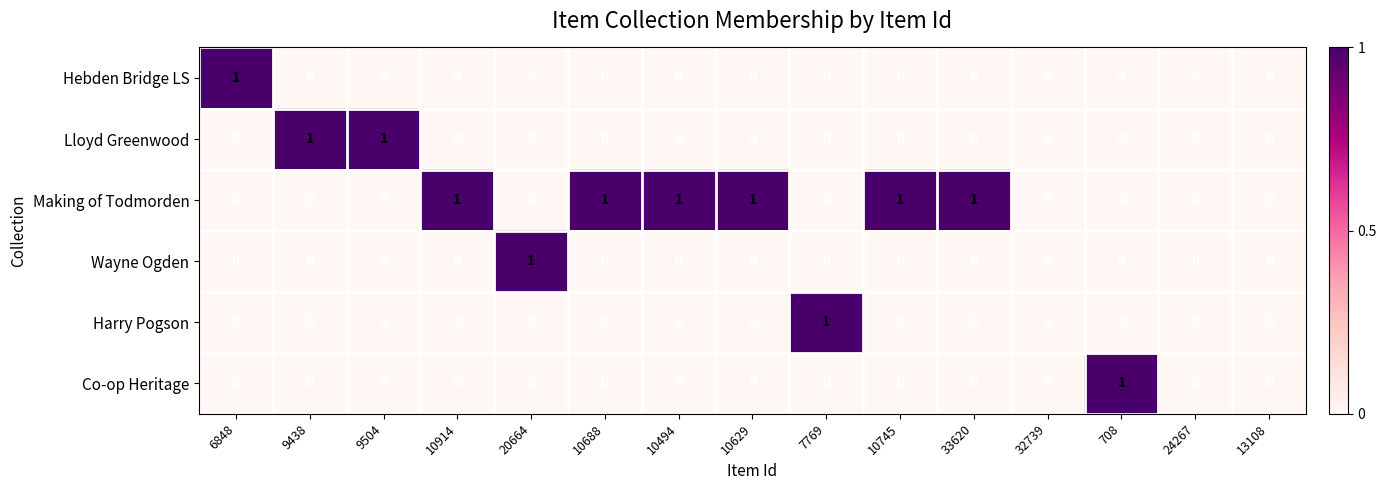

At which label does Harry Pogson reach its peak?

7769